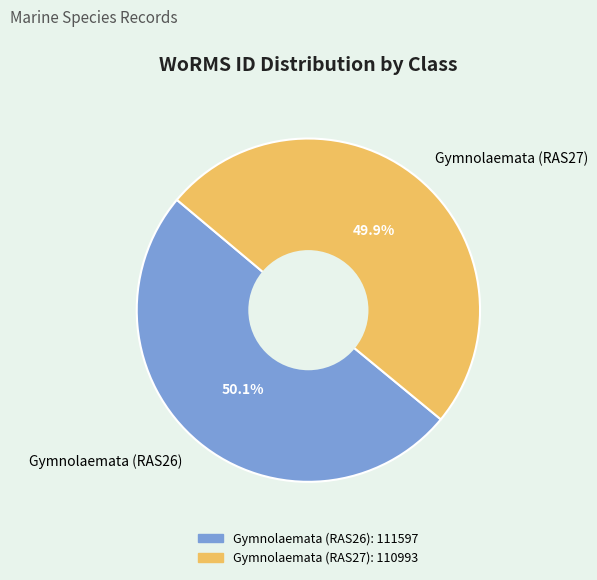

Approximately how many times larger is the value at Gymnolaemata (RAS26) compared to Gymnolaemata (RAS27)?

1.0